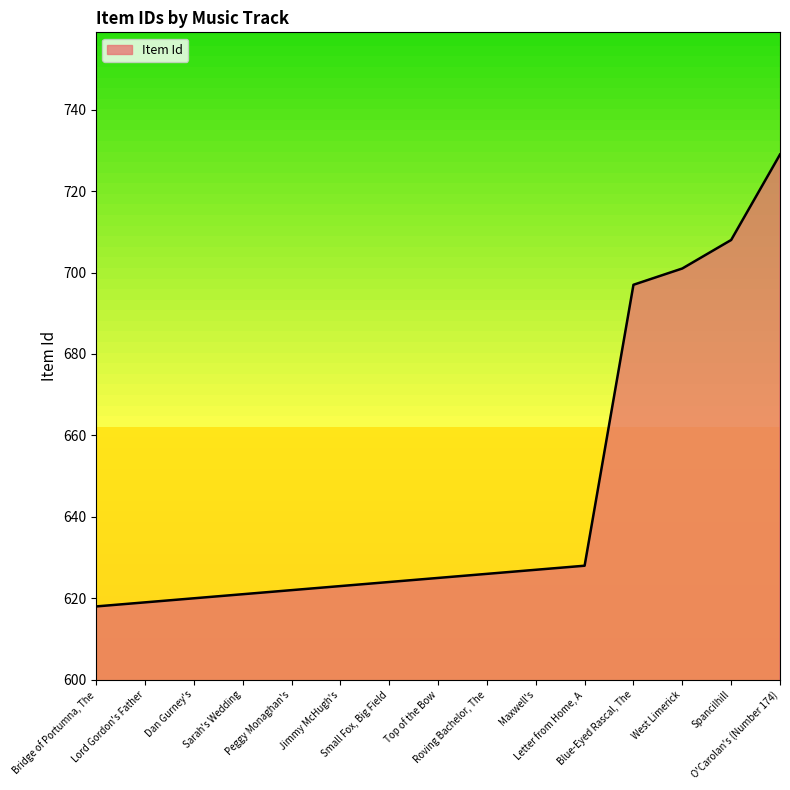

What is the ratio of the value at Jimmy McHugh's to the value at Maxwell's?

1.0